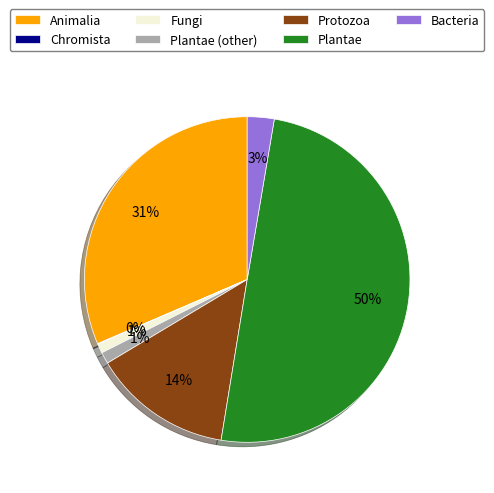

Which slice is the largest?

Plantae